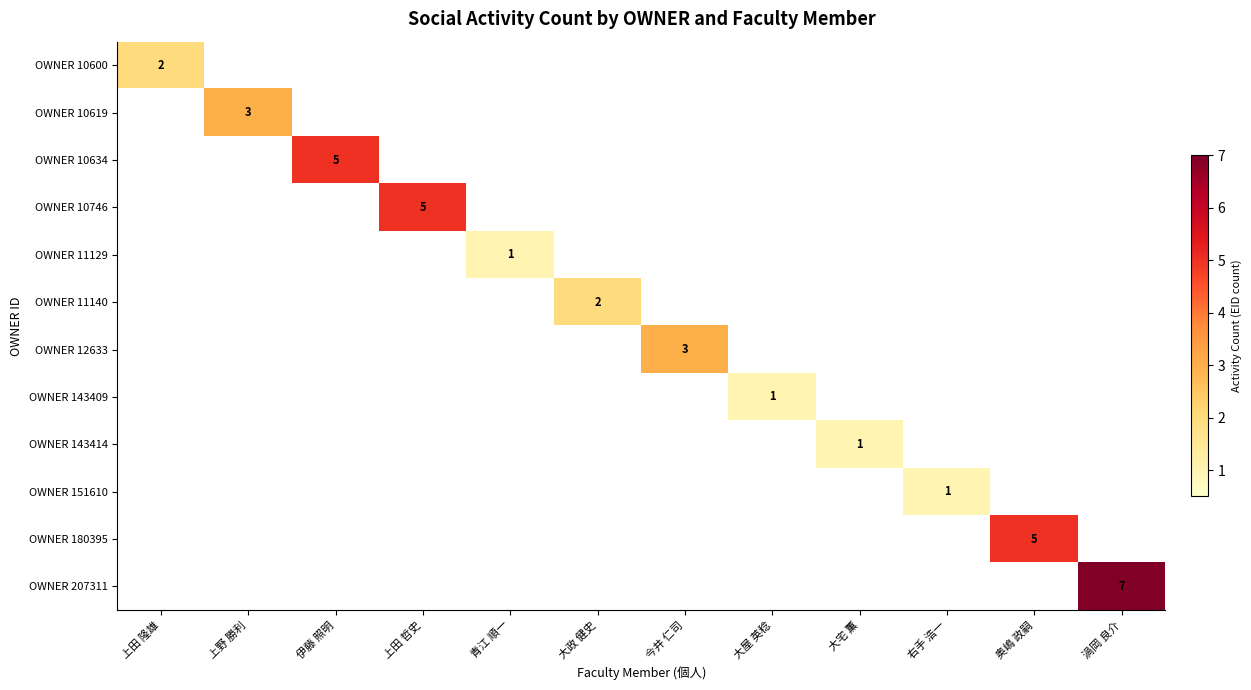

Between 右手 浩一 and 青江 順一, which is larger?

右手 浩一